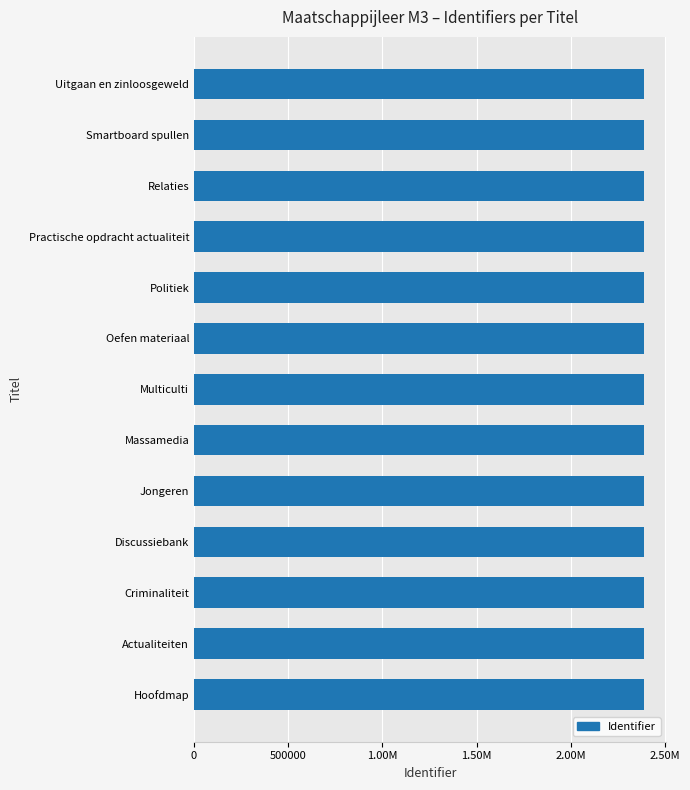

Are the bars horizontal?

Yes